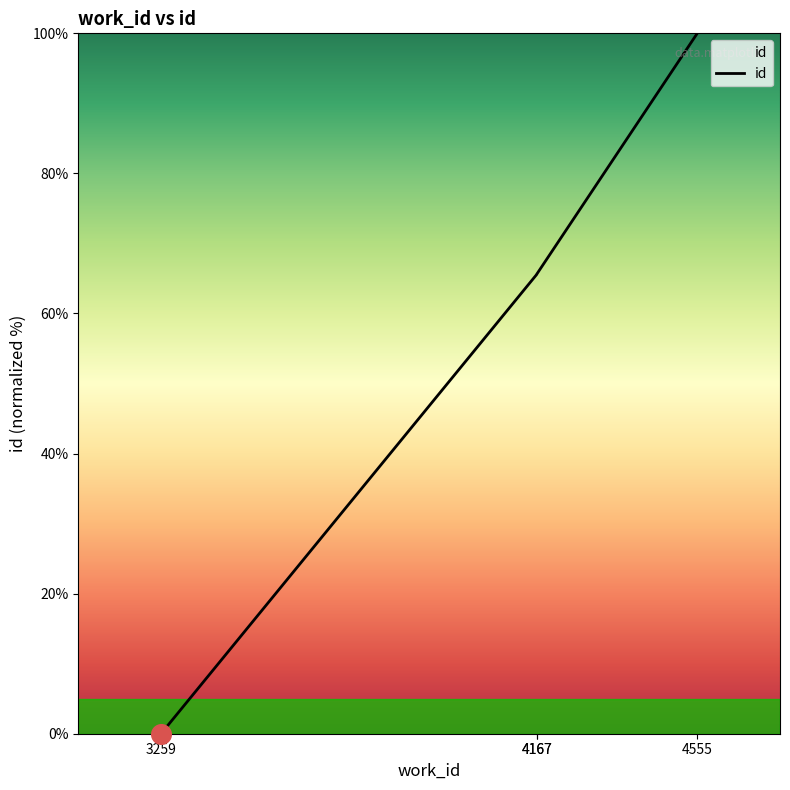

Which has a higher value, 4167 or 4167?

4167